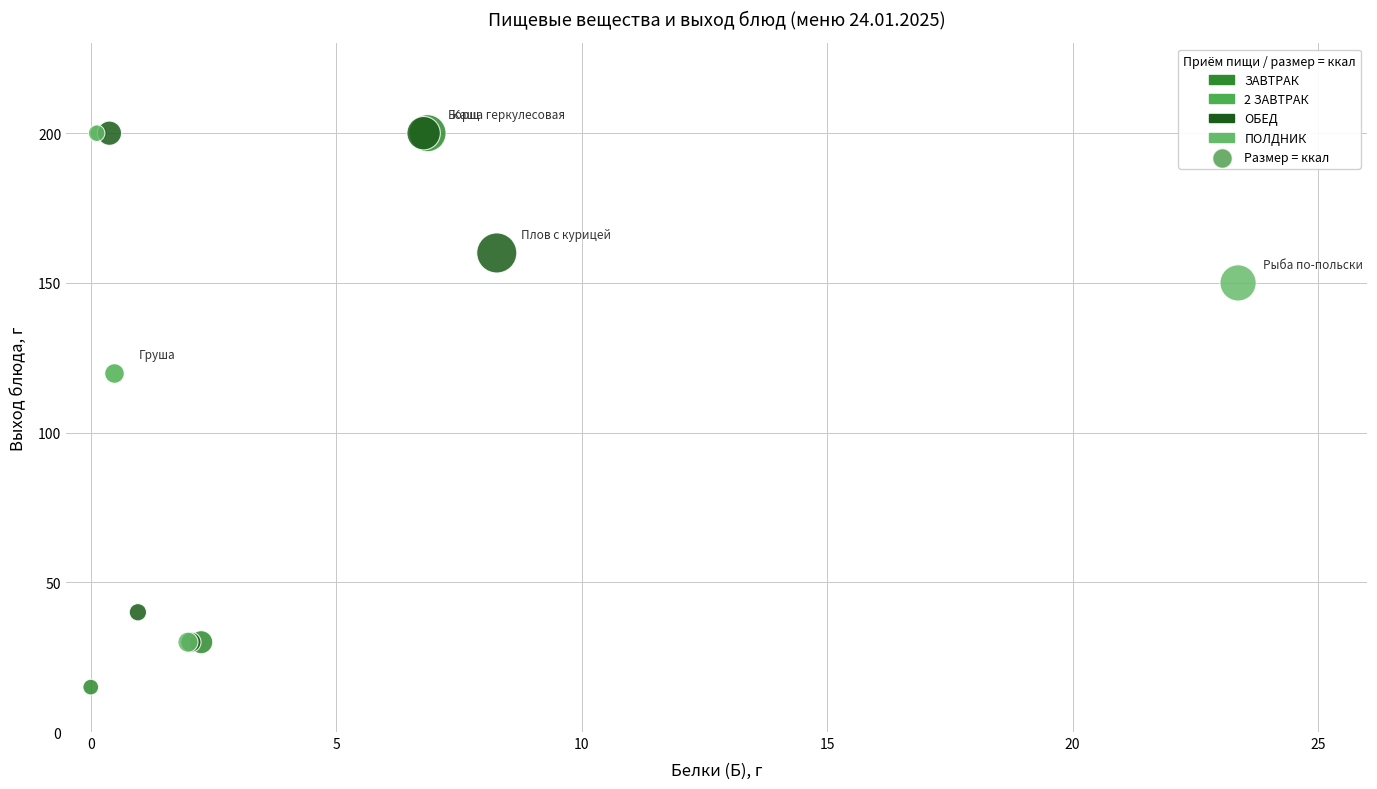

Which series reaches the minimum Y coordinate?

ЗАВТРАК